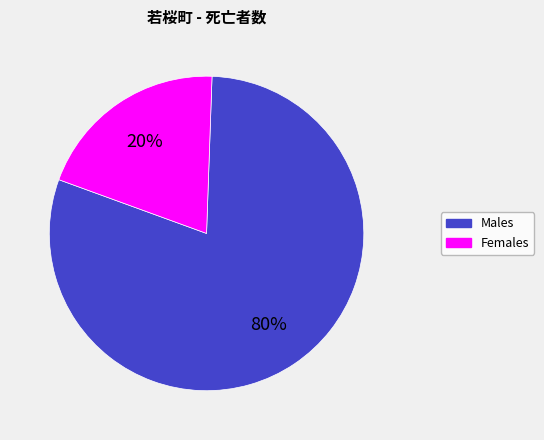

To the nearest percent, what percentage of the pie is Females?

20%